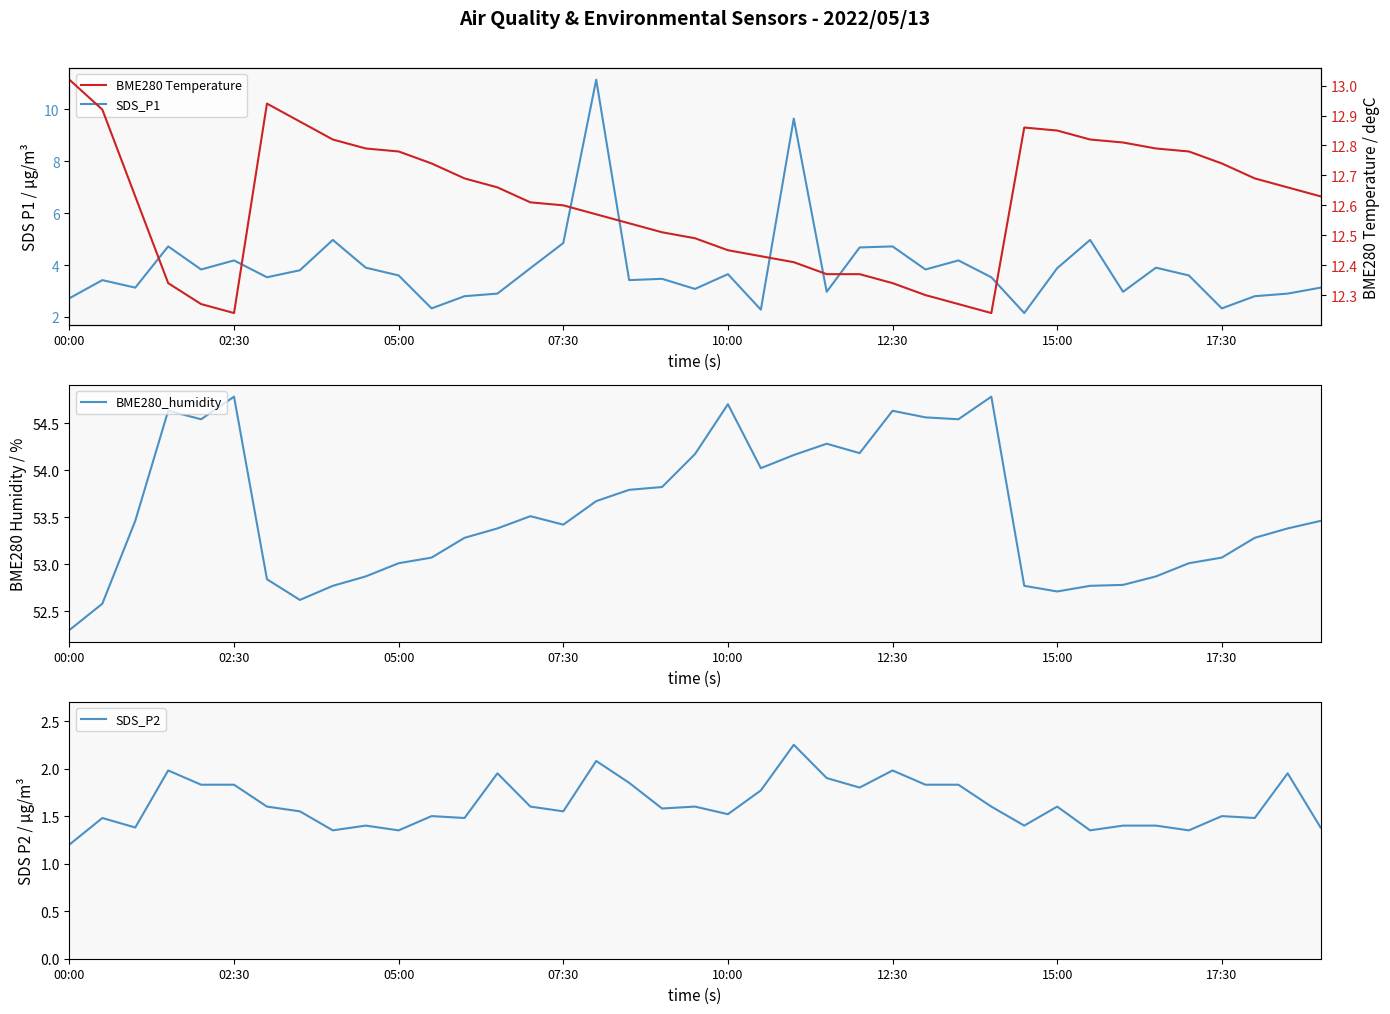

How many interior local peaks does the BME280_humidity series have?

7